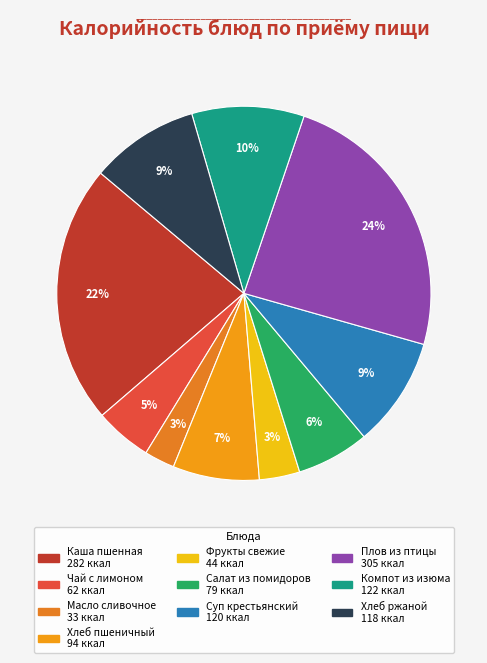

Is there any slice that represents more than half of the pie?

No